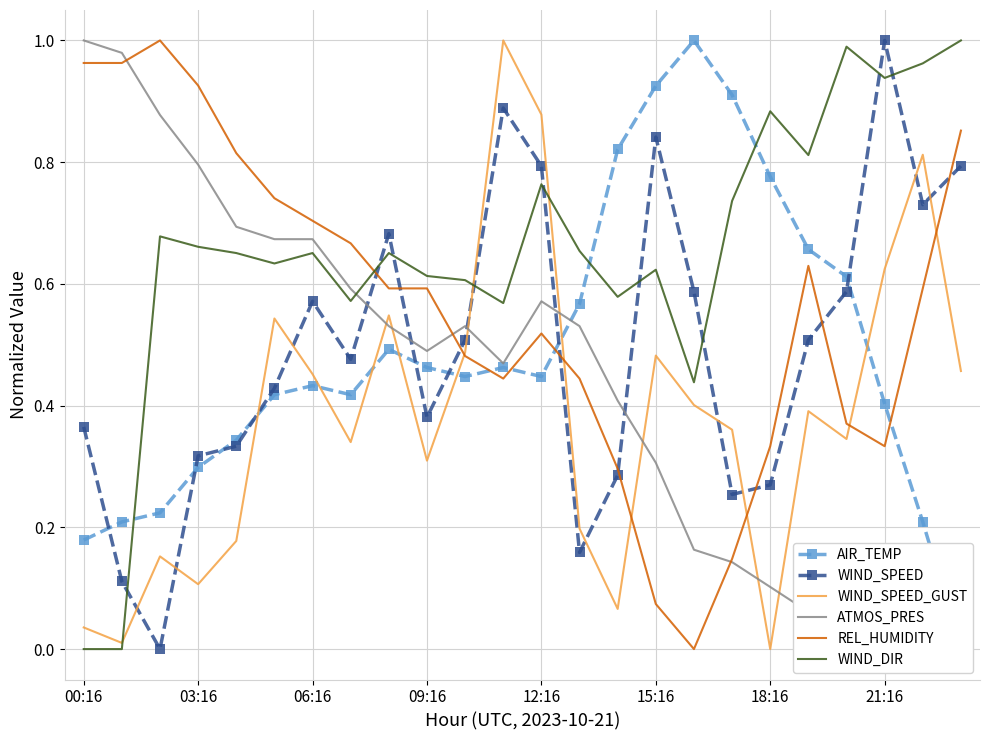

True or false: WIND_SPEED has a value of 0.8 at 12:16.

True